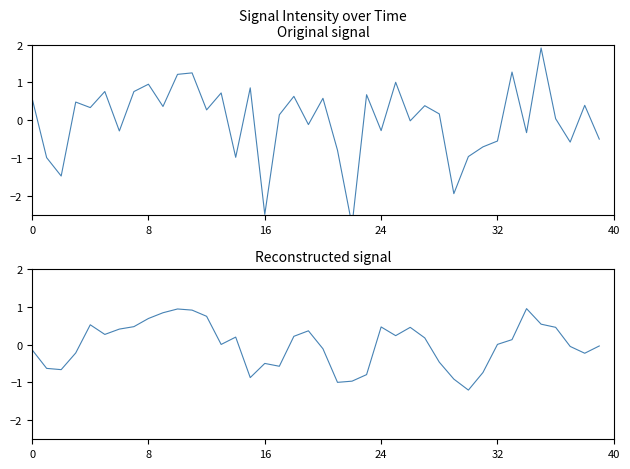

The intensity(dBm) smoothed series shows -0.0 at 37. True or false?

True